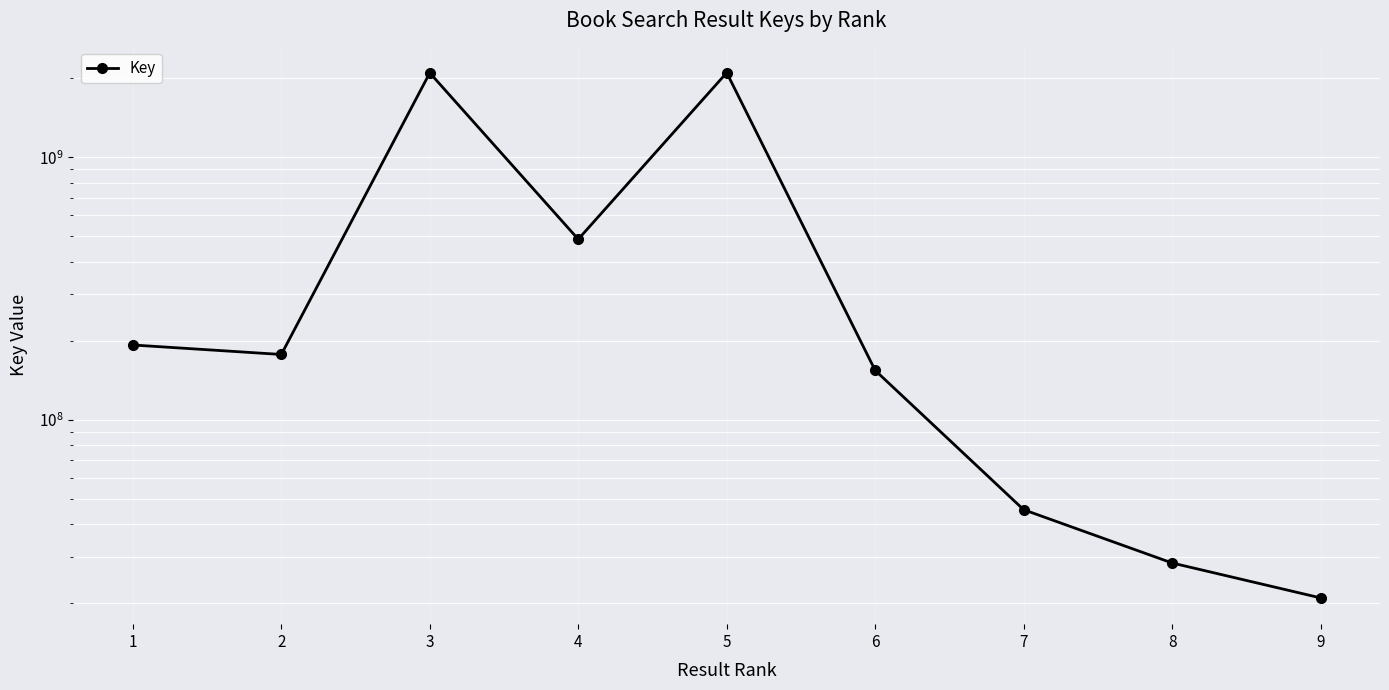

What is the change in value from 1 to 2?

-15375226